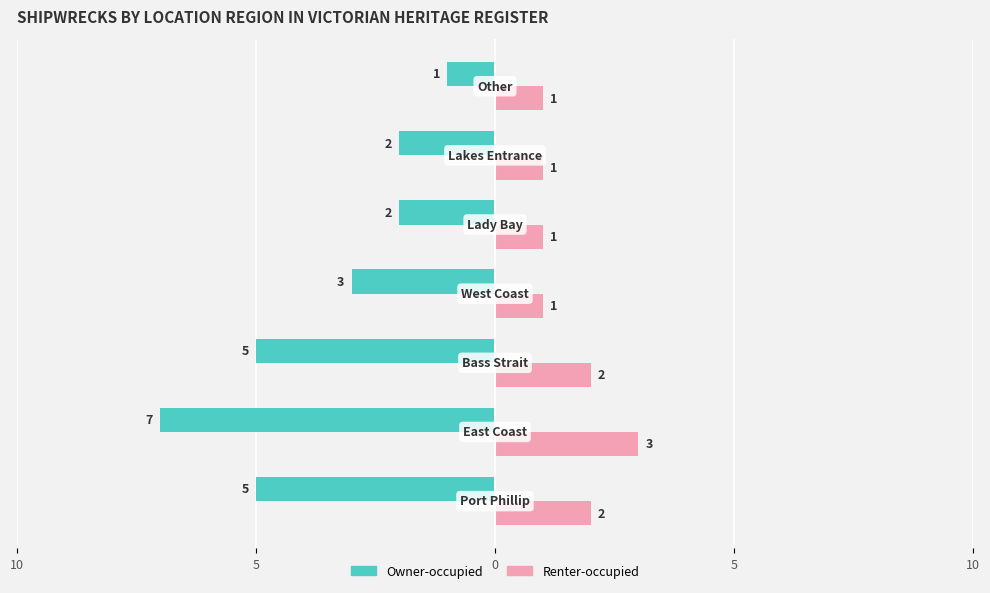

What are all the series names shown in the legend?

Owner-occupied, Renter-occupied